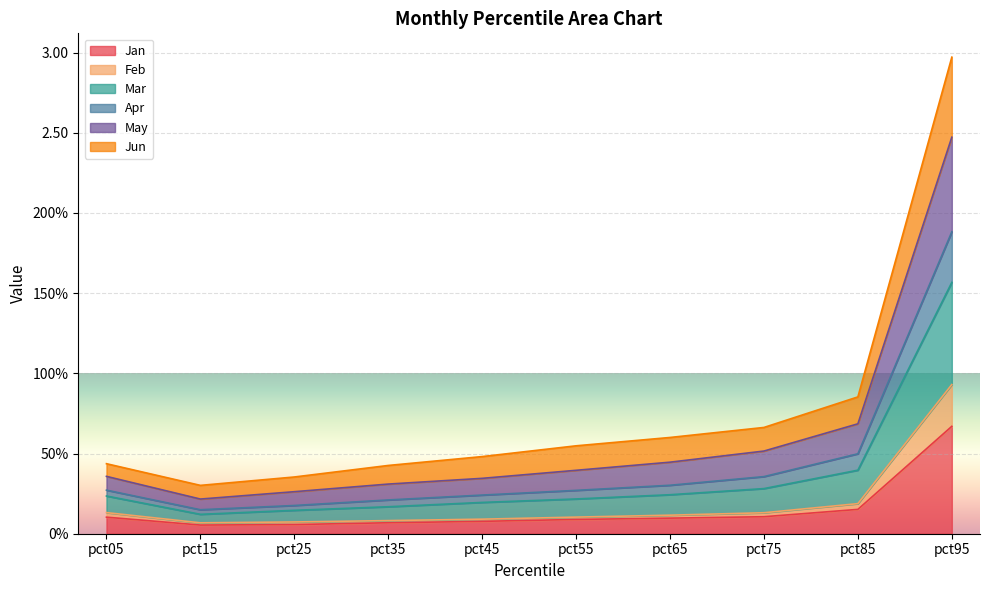

What is the value of the Jan point at the 8th from the left?

0.1